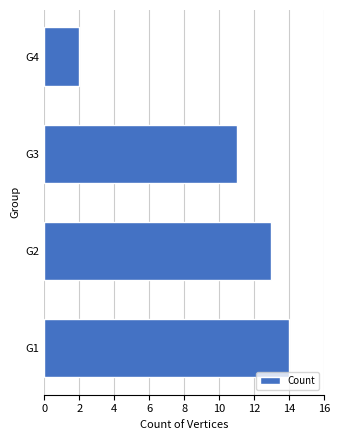

Does the chart contain any negative values?

No